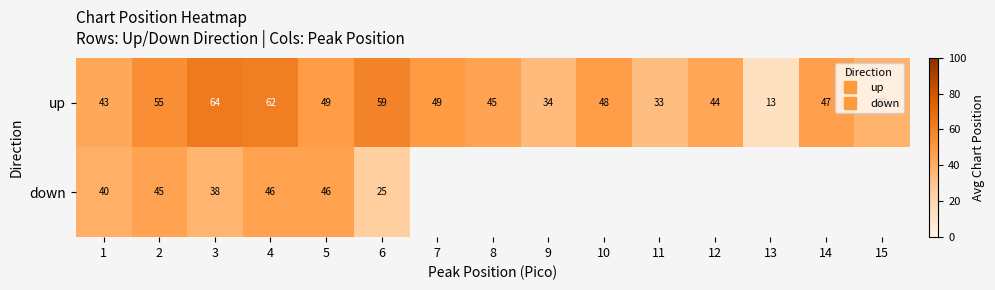

What is the sum of all up values?

681.9